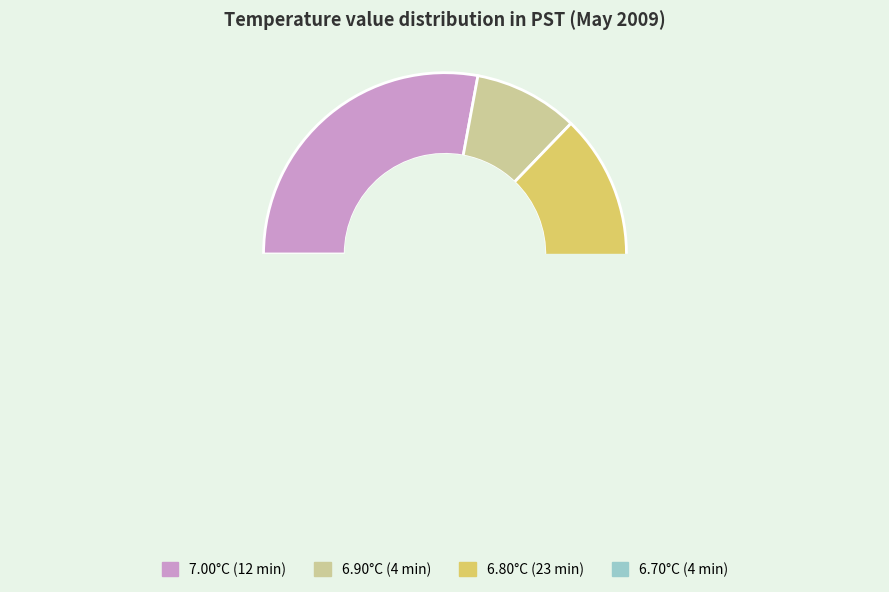

Is Hour 0 (~7.0°C) the majority of the pie?

No